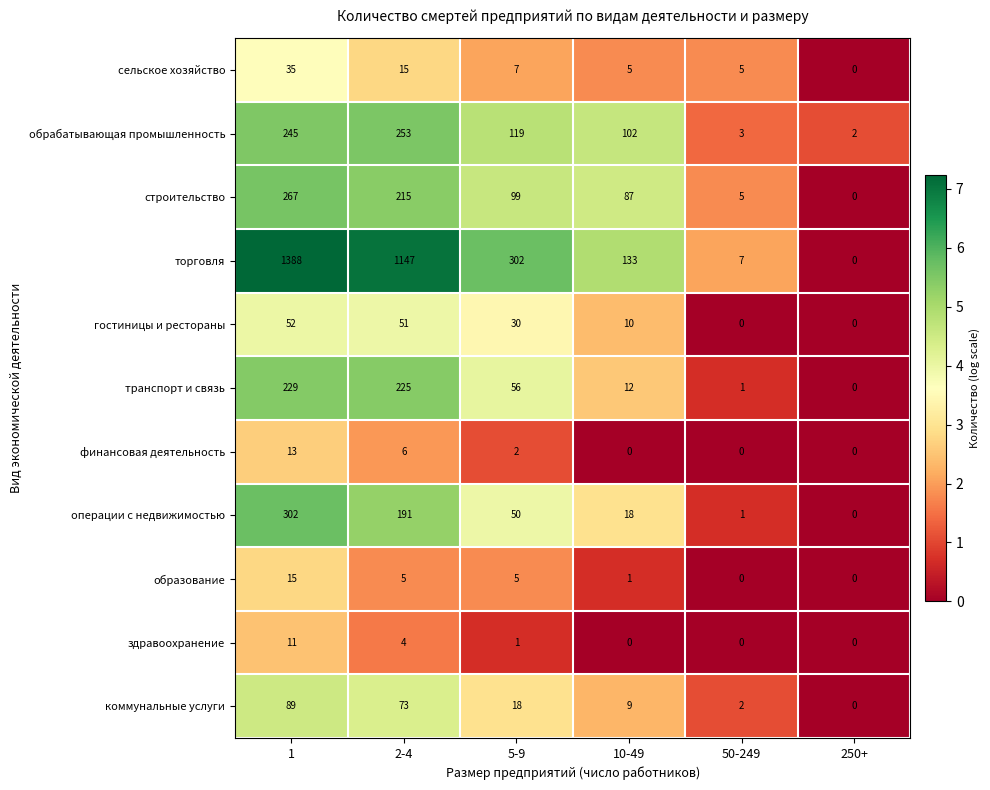

What is the sum of all операции с недвижимостью values?

562